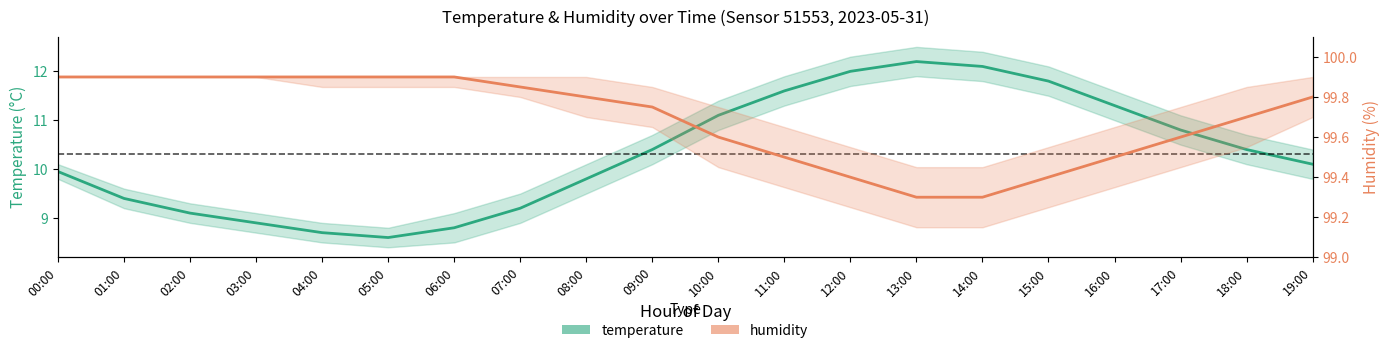

What is the difference between the second highest and minimum values in the temperature series?

3.5